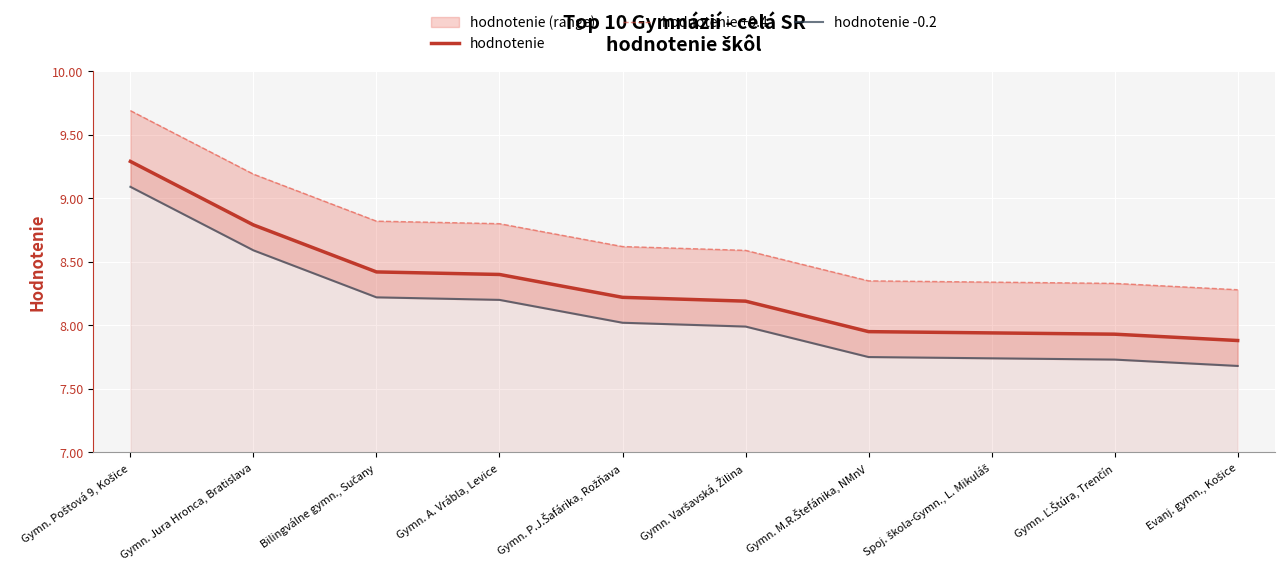

Which category has the lowest value in the hodnotenie +0.4 series?

Evanj. gymn., Košice